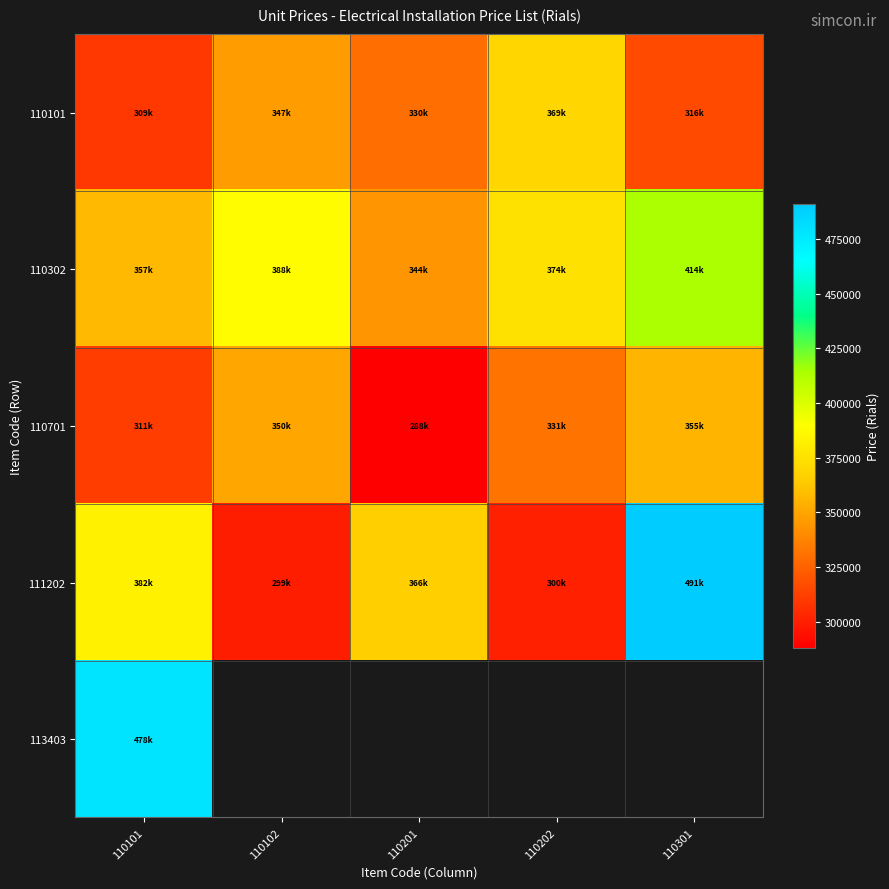

The 110701 series shows 331000.0 at 110202. True or false?

True